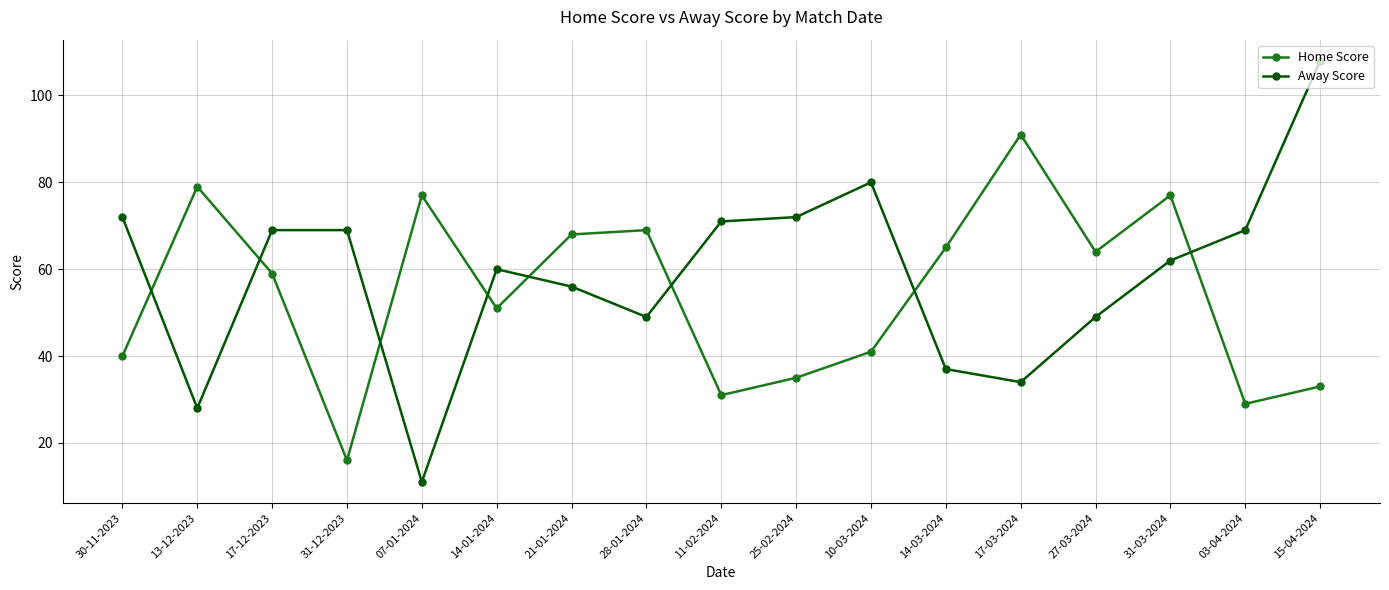

What is the difference between the highest and lowest values at 31-03-2024?

15